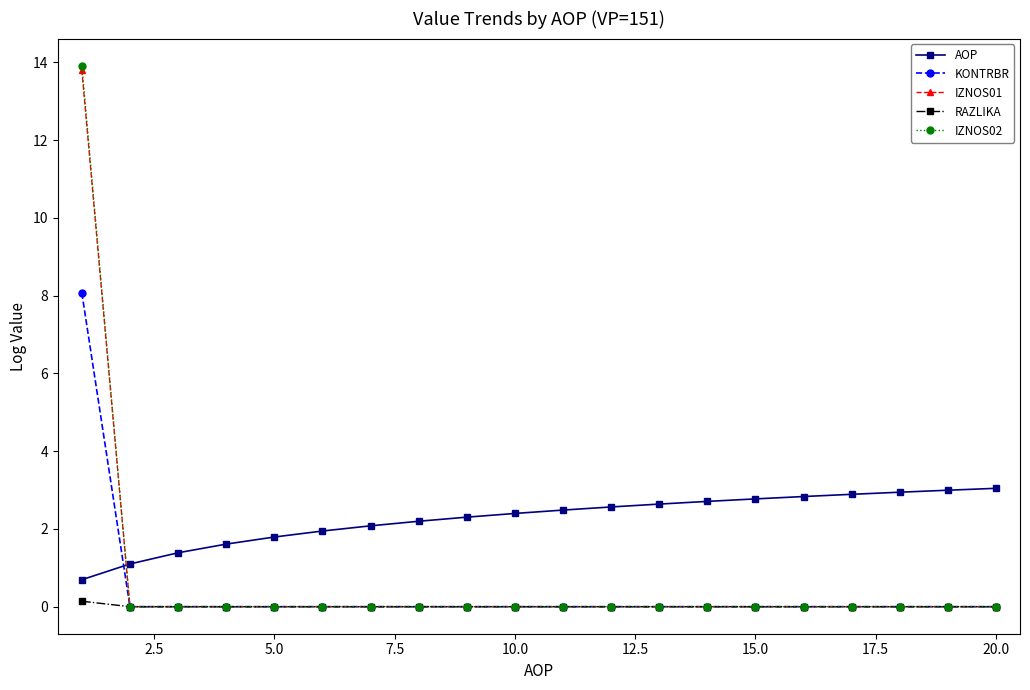

Which series has the widest spread of values?

IZNOS02